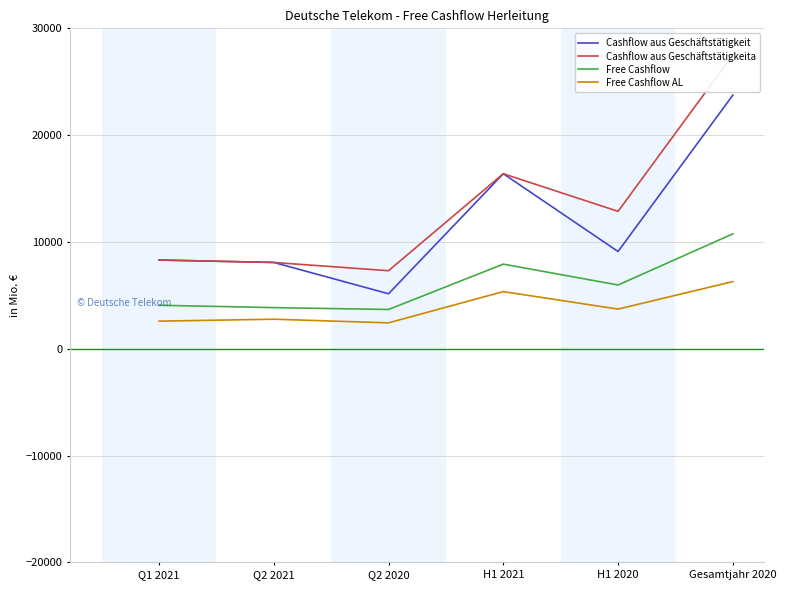

At which category is the sum across all series the highest?

Gesamtjahr 2020